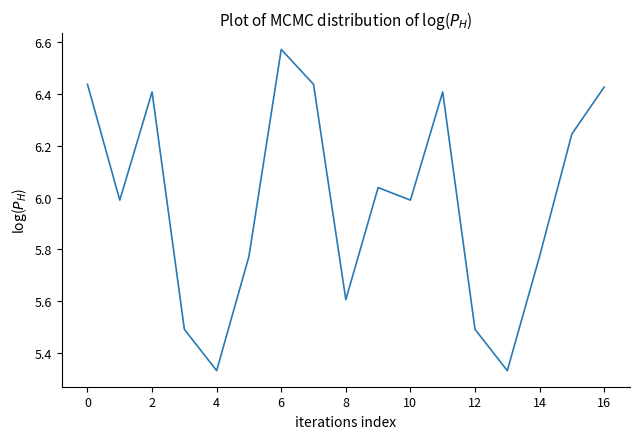

How many interior local valleys (lower than both neighbors) does the data have?

5